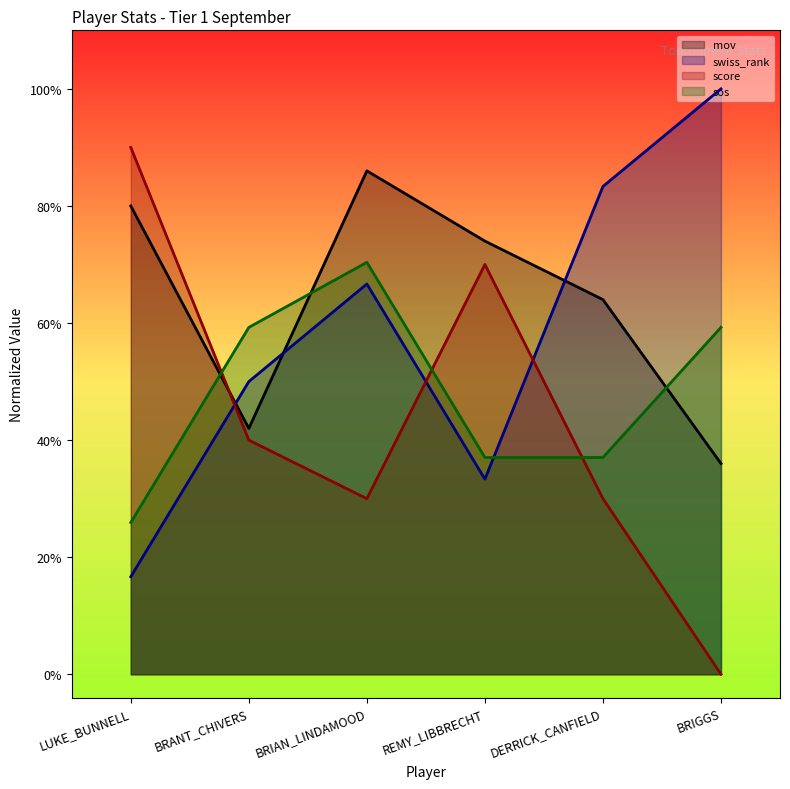

Which series has the widest spread of values?

score